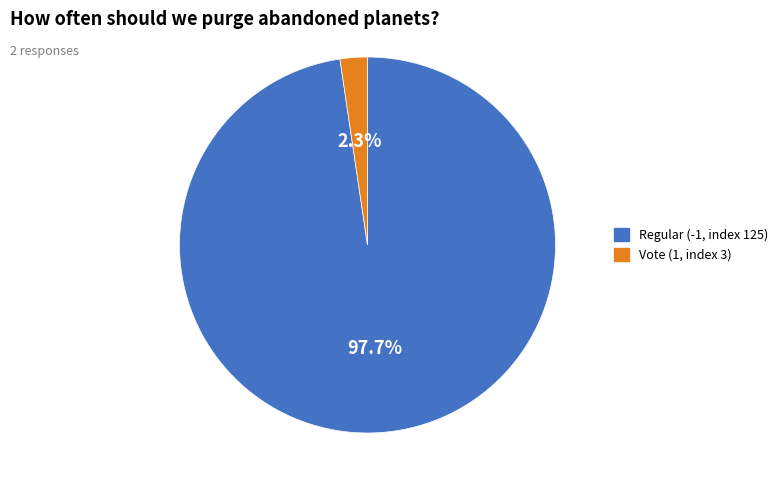

Does any single category account for the majority?

Yes